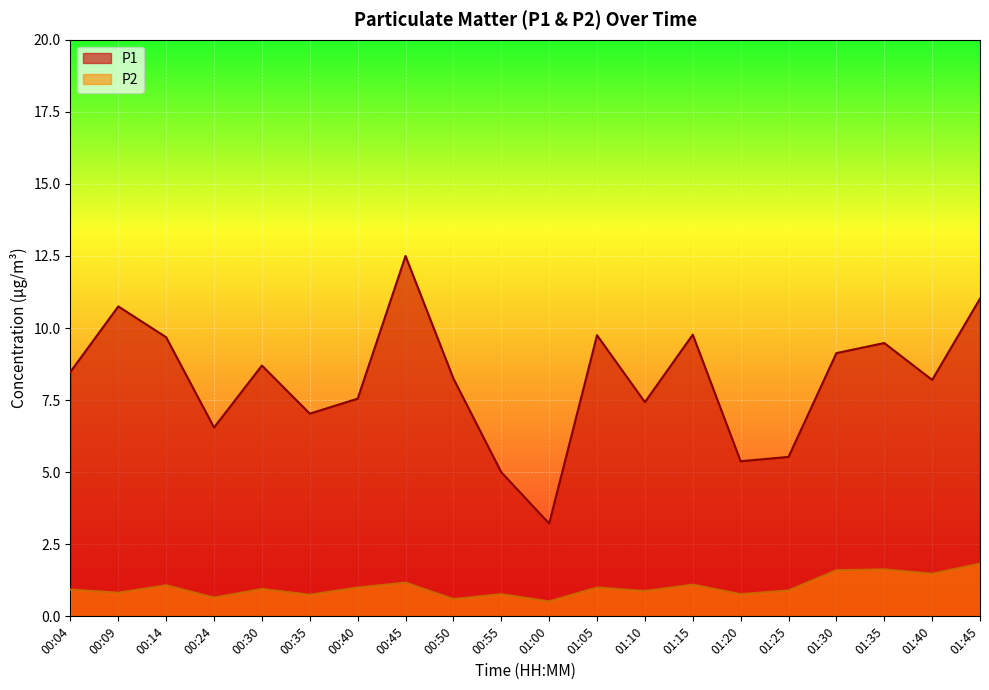

Reading left to right, what are all the values shown in this chart?

P1: 00:04=8.5	00:09=10.8	00:14=9.7	00:24=6.5	00:30=8.7	00:35=7.0	00:40=7.5	00:45=12.5	00:50=8.2	00:55=5.0	01:00=3.2	01:05=9.8	01:10=7.4	01:15=9.8	01:20=5.4	01:25=5.5	01:30=9.1	01:35=9.5	01:40=8.2	01:45=11.0
P2: 00:04=0.9	00:09=0.8	00:14=1.1	00:24=0.7	00:30=0.9	00:35=0.8	00:40=1.0	00:45=1.2	00:50=0.6	00:55=0.8	01:00=0.5	01:05=1.0	01:10=0.9	01:15=1.1	01:20=0.8	01:25=0.9	01:30=1.6	01:35=1.6	01:40=1.5	01:45=1.8